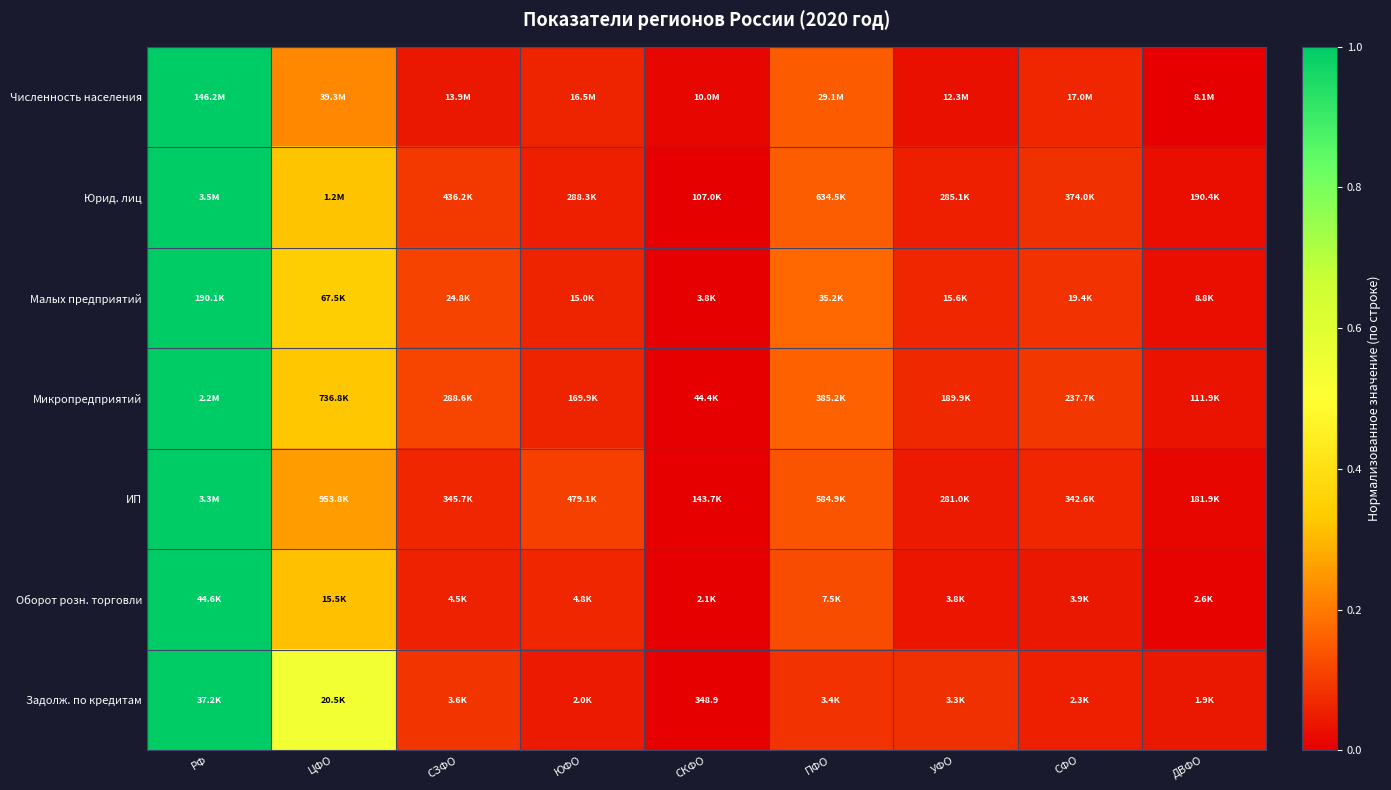

What is the difference between the ИП values at РФ and ПФО?

0.9